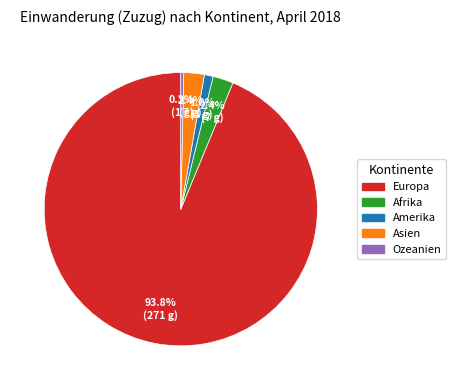

Which has a higher value, Europa or Asien?

Europa